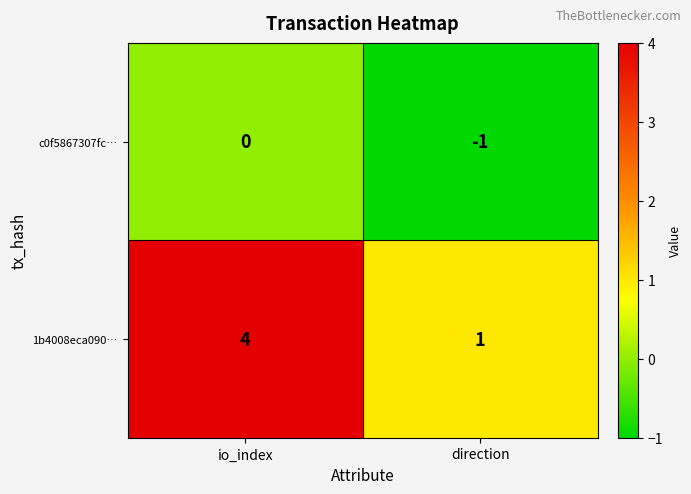

What is the difference between the highest and lowest values at io_index?

4